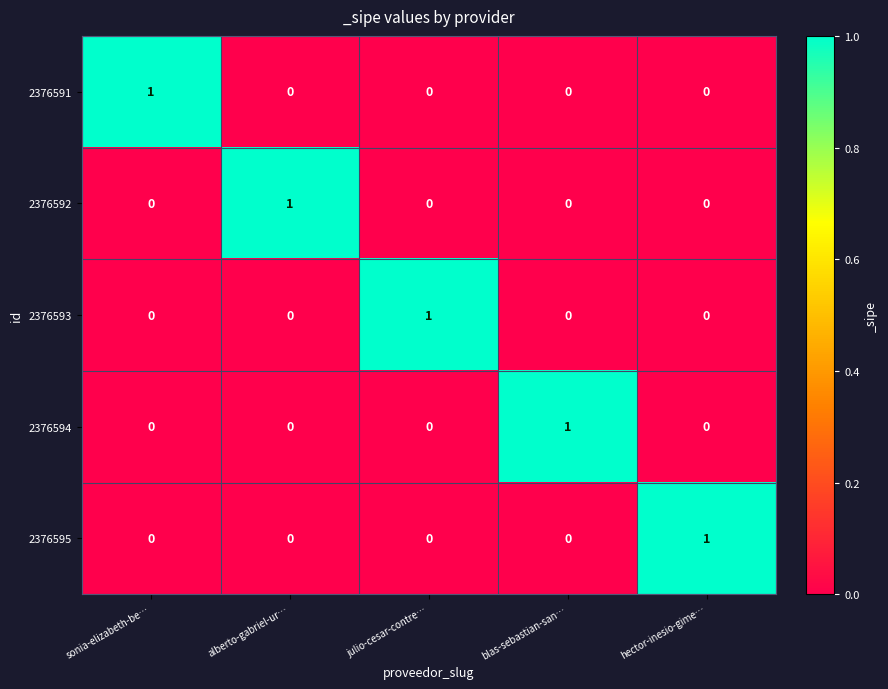

Reading left to right, what are all the values shown in this chart?

2376591: sonia-elizabeth-be…=1	alberto-gabriel-ur…=0	julio-cesar-contre…=0	blas-sebastian-san…=0	hector-inesio-gime…=0
2376592: sonia-elizabeth-be…=0	alberto-gabriel-ur…=1	julio-cesar-contre…=0	blas-sebastian-san…=0	hector-inesio-gime…=0
2376593: sonia-elizabeth-be…=0	alberto-gabriel-ur…=0	julio-cesar-contre…=1	blas-sebastian-san…=0	hector-inesio-gime…=0
2376594: sonia-elizabeth-be…=0	alberto-gabriel-ur…=0	julio-cesar-contre…=0	blas-sebastian-san…=1	hector-inesio-gime…=0
2376595: sonia-elizabeth-be…=0	alberto-gabriel-ur…=0	julio-cesar-contre…=0	blas-sebastian-san…=0	hector-inesio-gime…=1